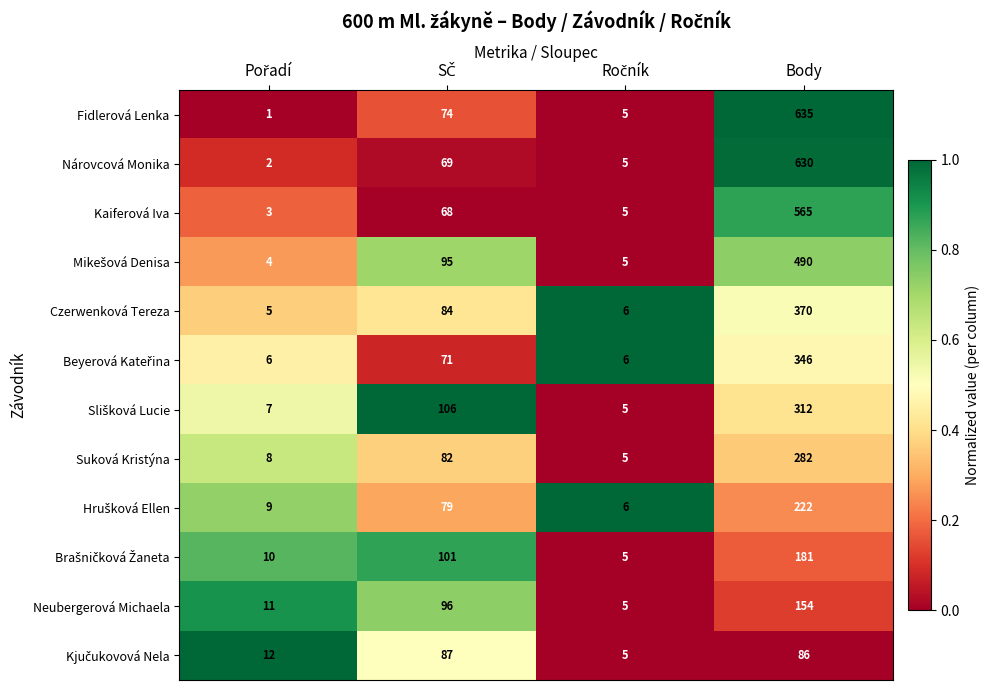

What is the difference between the maximum and minimum values in the Kaiferová Iva series?

562